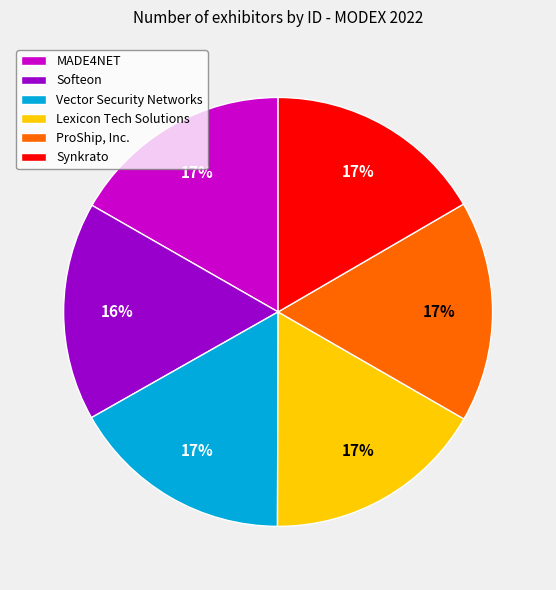

To the nearest percent, what is the average slice percentage?

17%